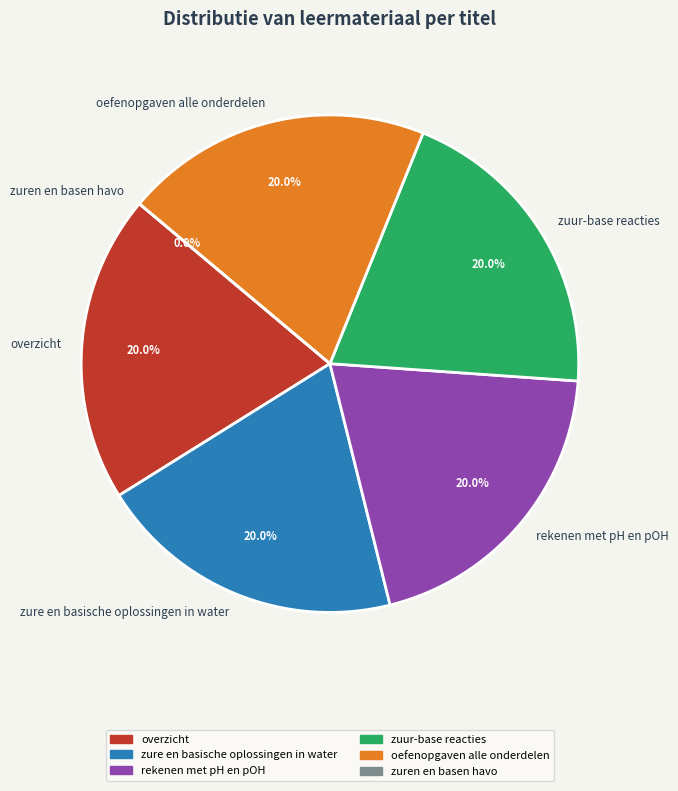

How much of the chart is everything except zuur-base reacties?

80.0%